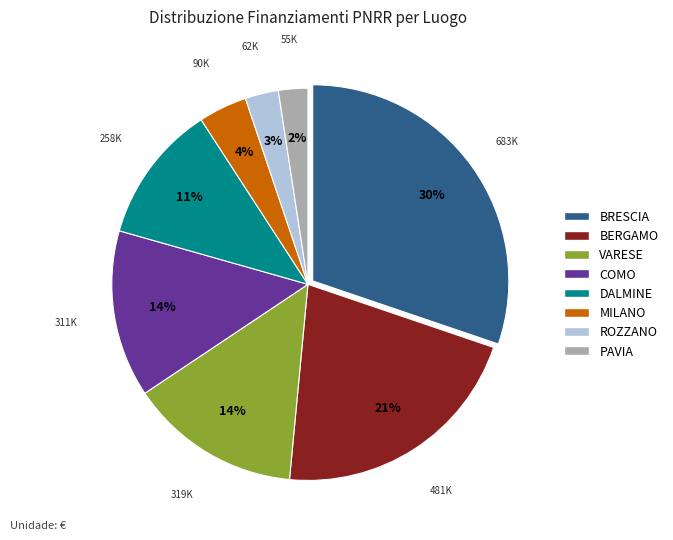

How many slices are in this pie chart?

8